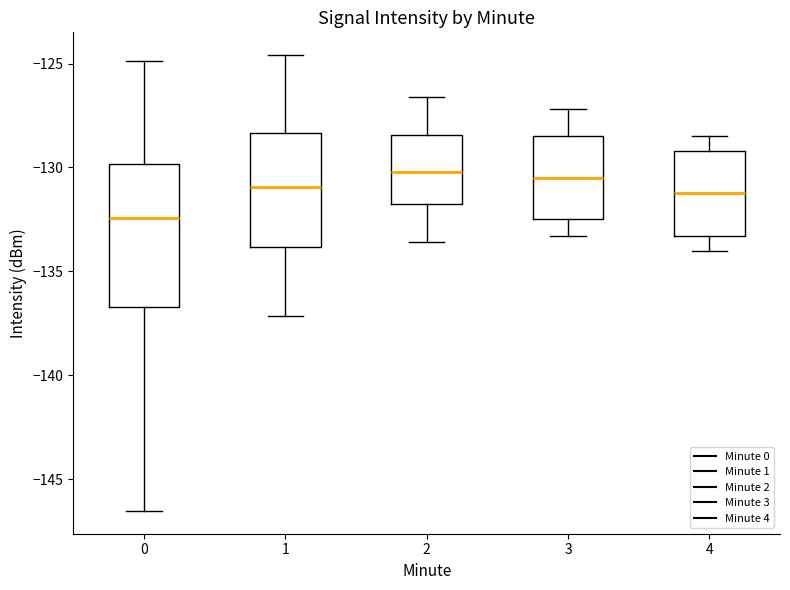

Reading left to right, transcribe this box plot: for each box, give where its median line is, the range the box spans, and where its two whiskers end, as read against the y-axis. The values are not printed on the chart, so give them approximately, as read against the axis.

0: median -132.5, box -136.5 to -130.0, whiskers -146.5 to -125.0
1: median -131.0, box -134.0 to -128.5, whiskers -137.0 to -124.5
2: median -130.0, box -132.0 to -128.5, whiskers -133.5 to -126.5
3: median -130.5, box -132.5 to -128.5, whiskers -133.5 to -127.0
4: median -131.0, box -133.5 to -129.0, whiskers -134.0 to -128.5